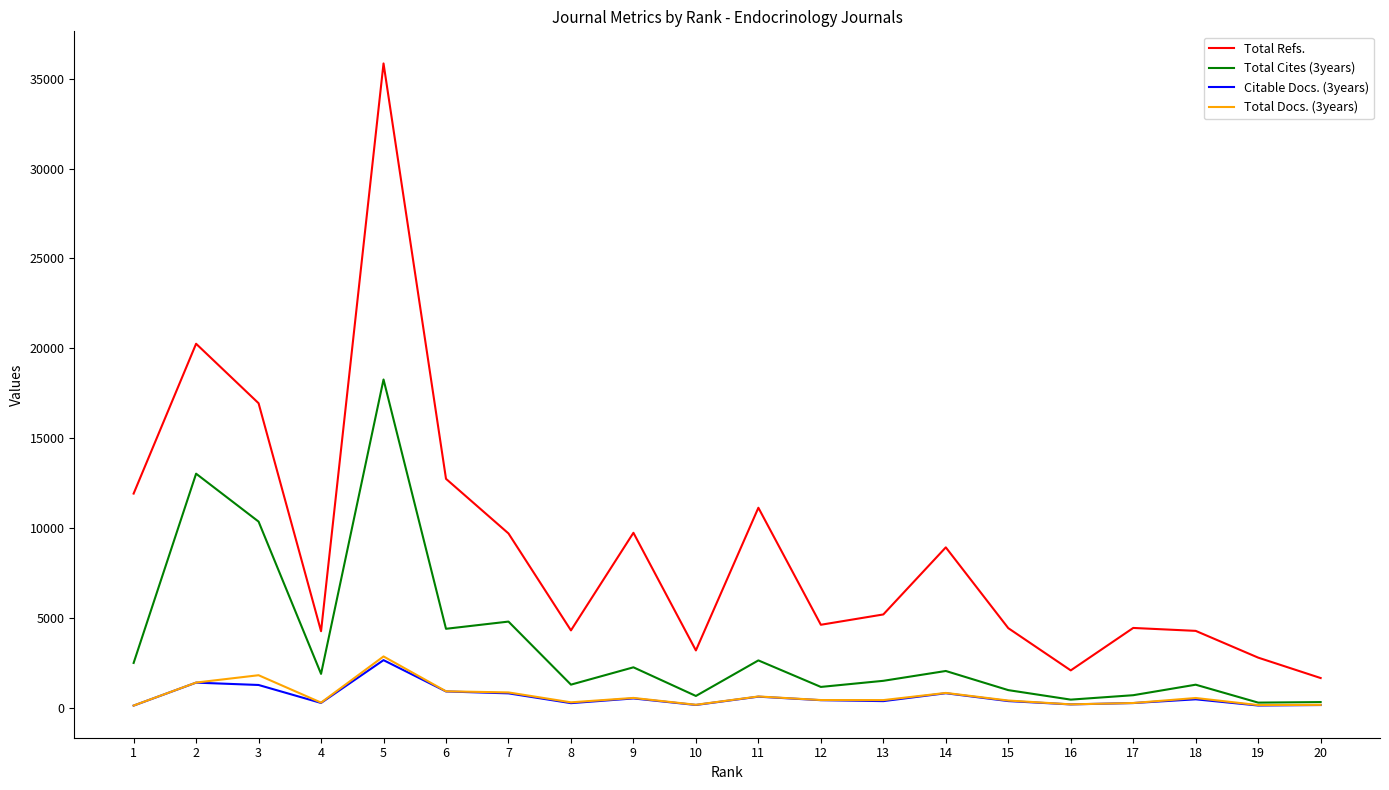

Which series has the largest total across all categories?

Total Refs.